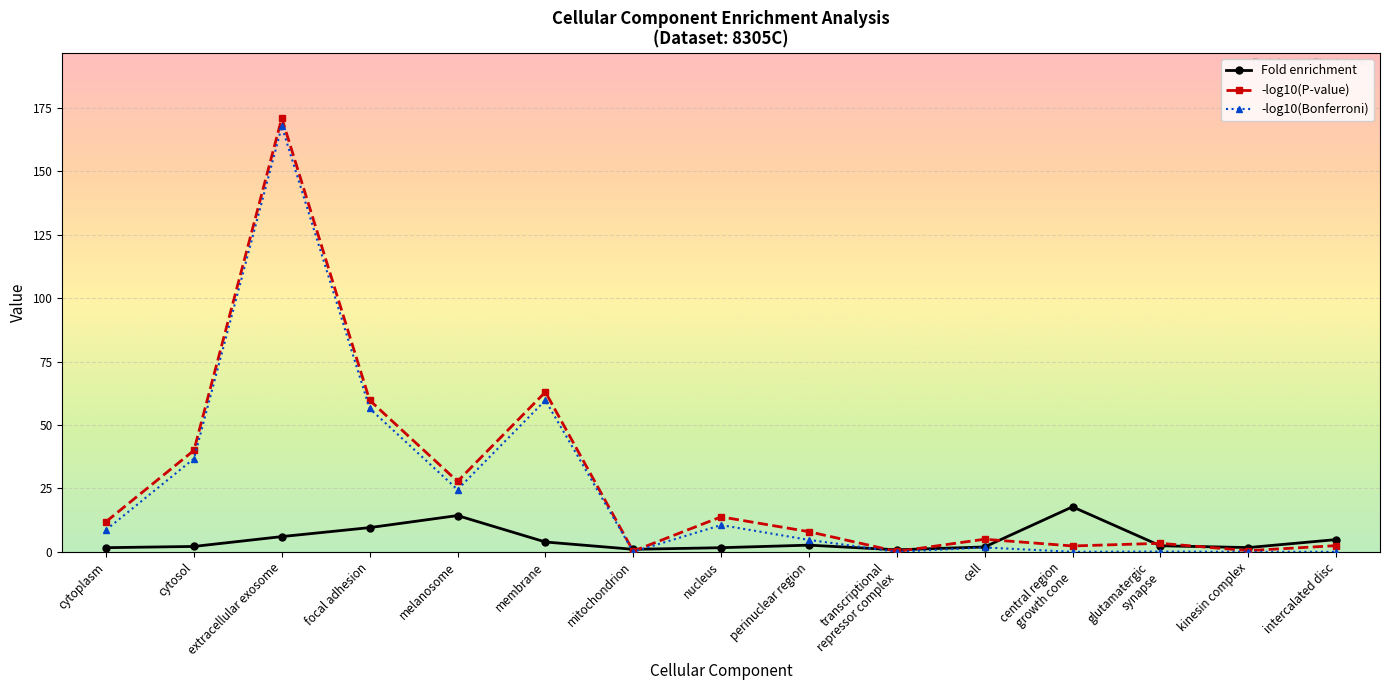

How many lines are shown in the chart?

3